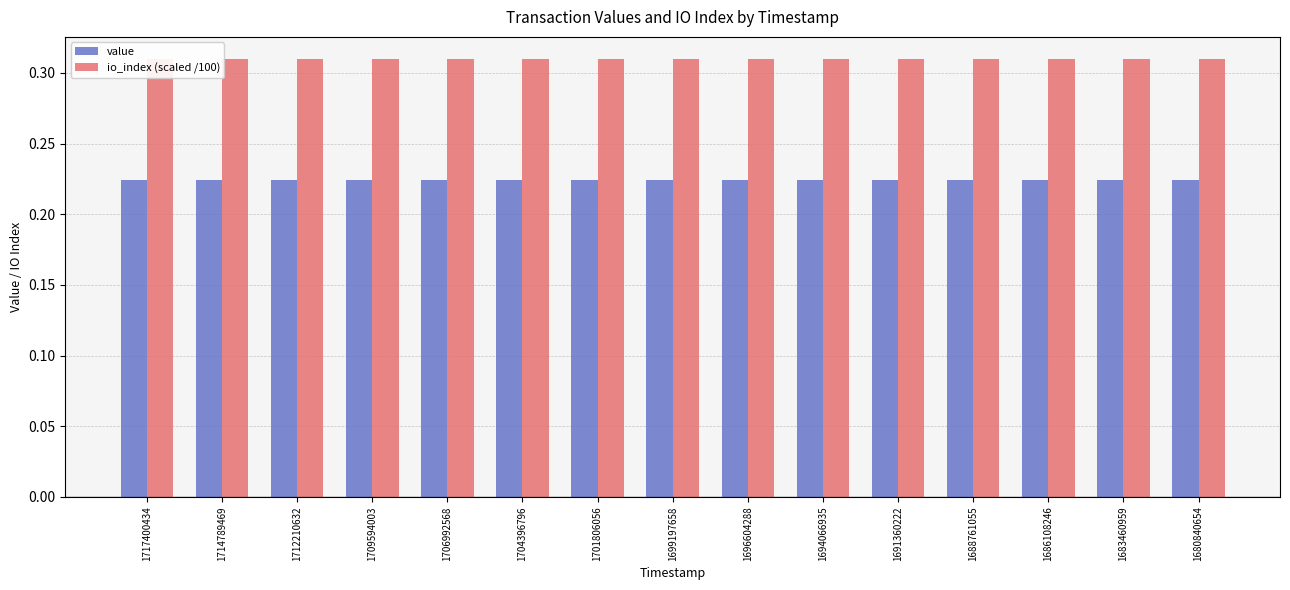

Rank the series by their maximum value, from lowest to highest.

value, io_index (scaled /100)